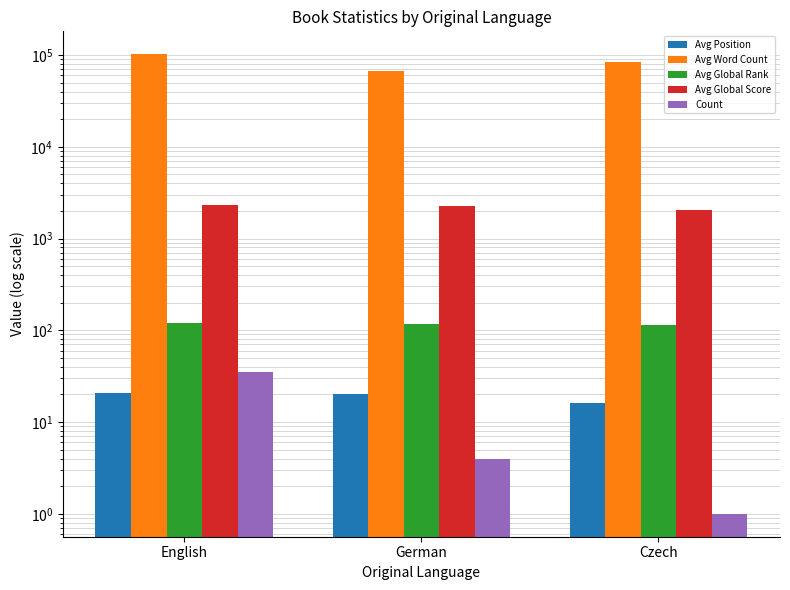

Between Czech and English, which is larger?

English